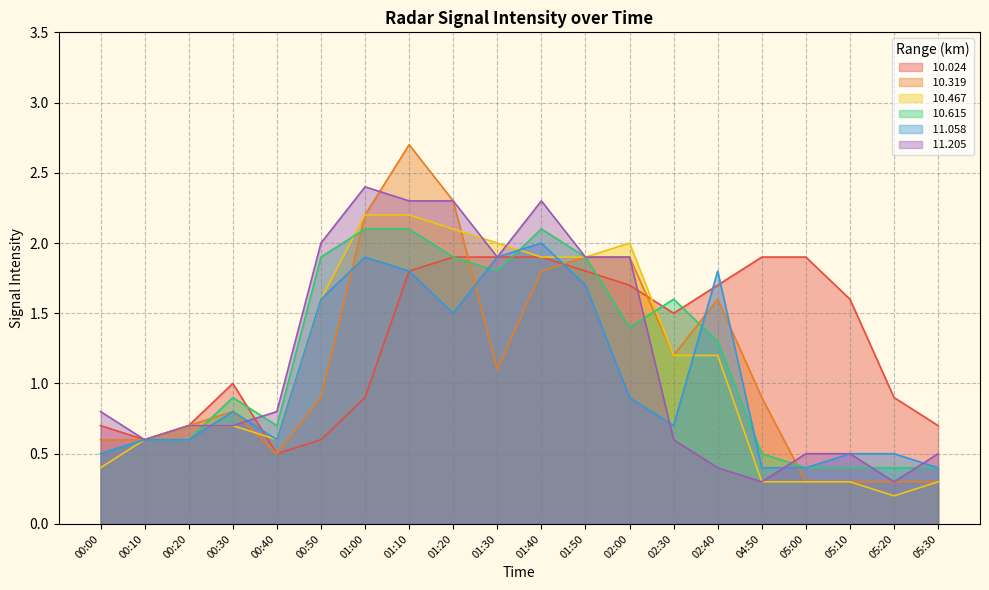

What is the sum of the  11.205 values at 02:00 and 01:10?

4.2